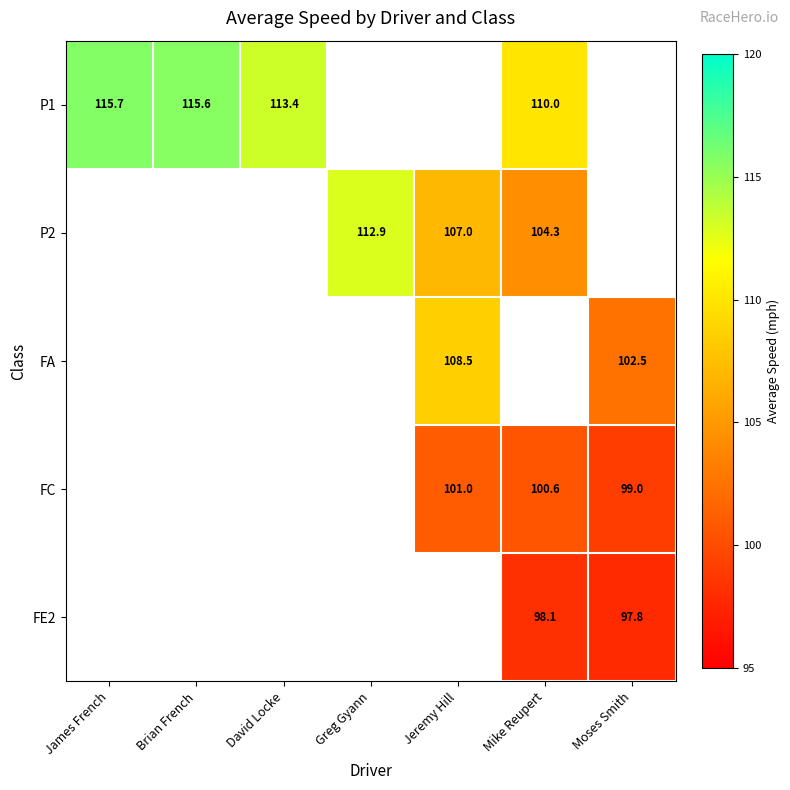

Is the value of FC at Mike Reupert greater than the value of FE2 at Mike Reupert?

Yes